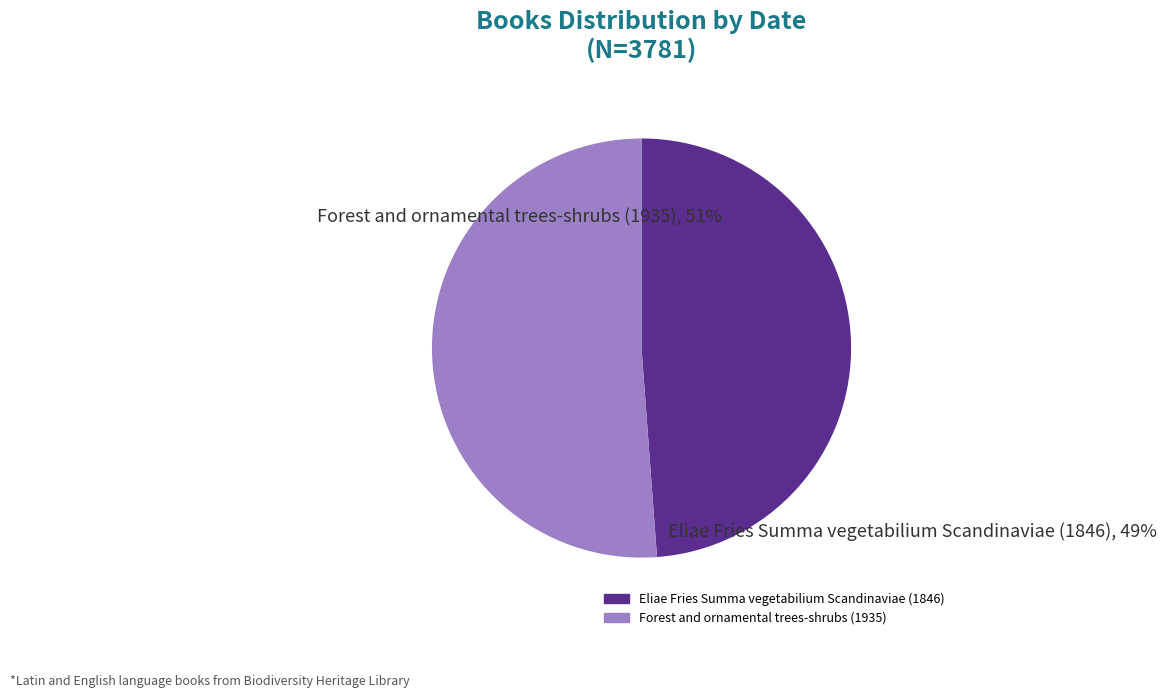

Which slice is the largest?

Forest and ornamental trees-shrubs (1935)